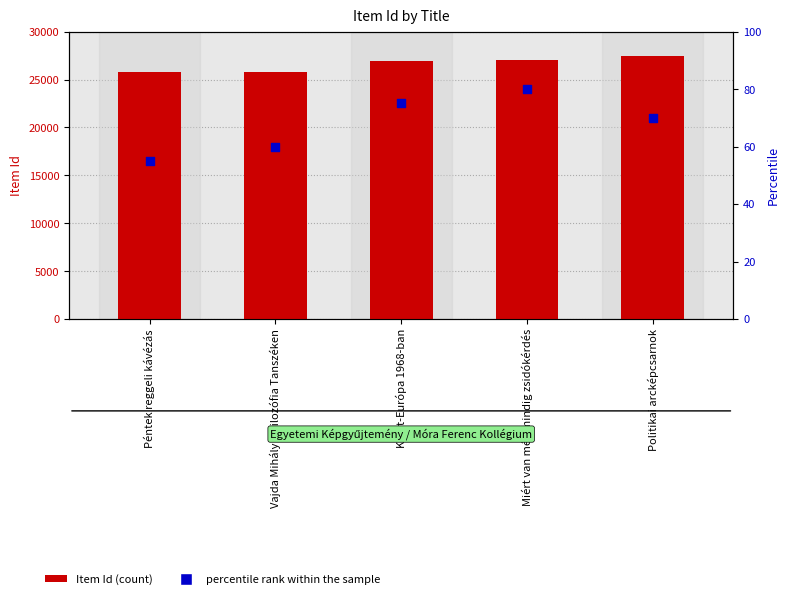

What are all the series names shown in the legend?

Item Id, percentile rank within the sample